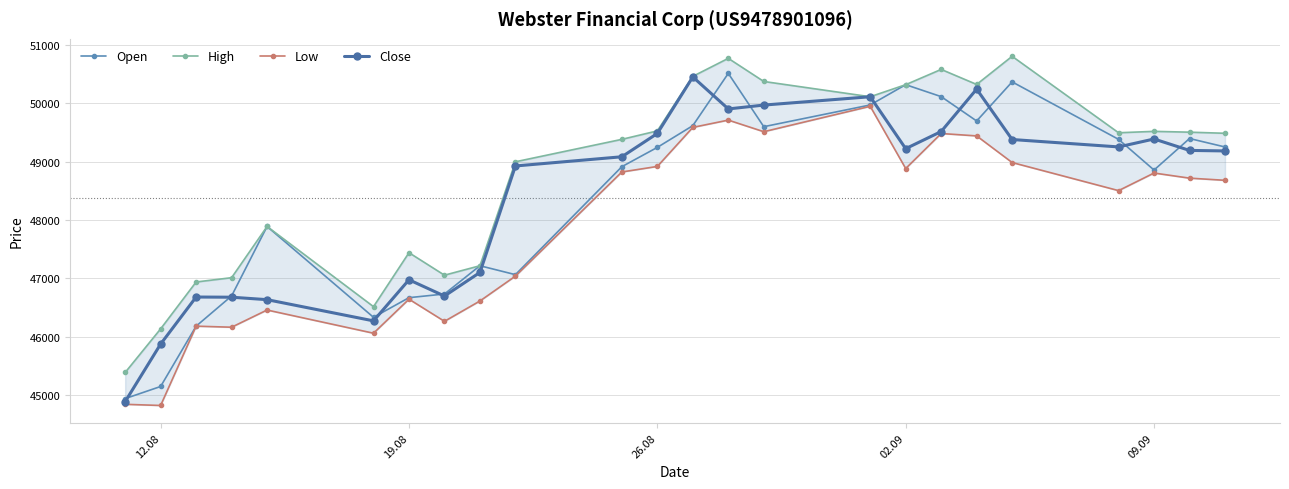

What is the difference between the maximum and minimum values in the High series?

5426